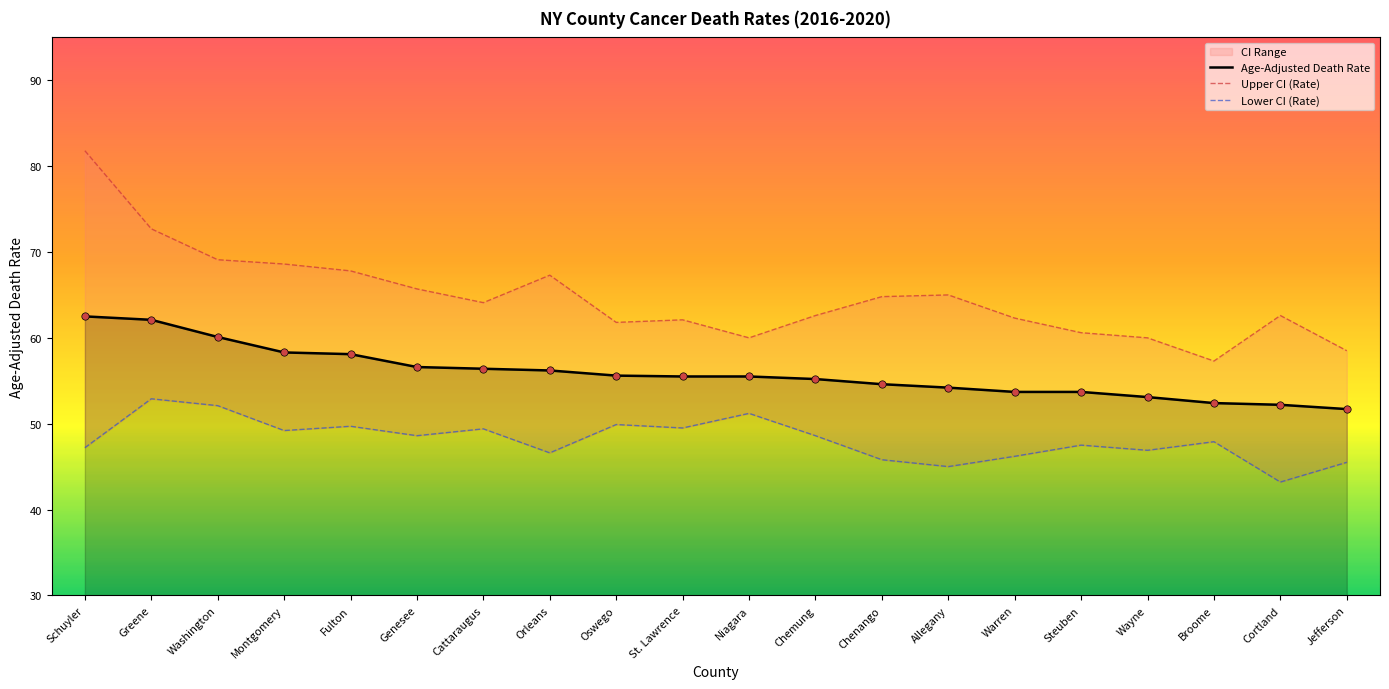

Which series contains the highest Y value?

Upper CI (Rate)